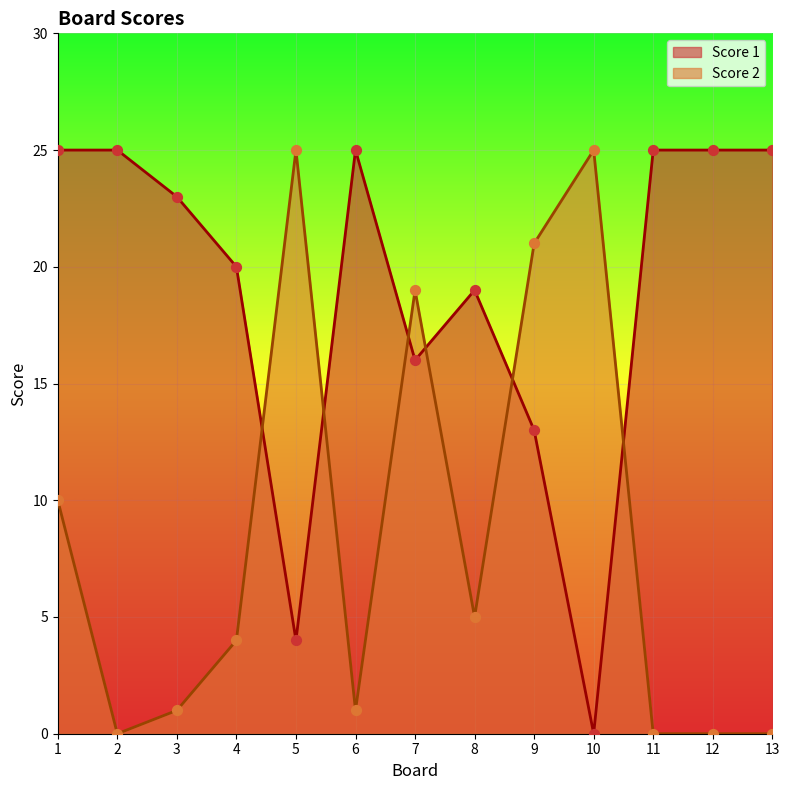

Is the value of Score 1 at 3 greater than the value of Score 2 at 7?

Yes